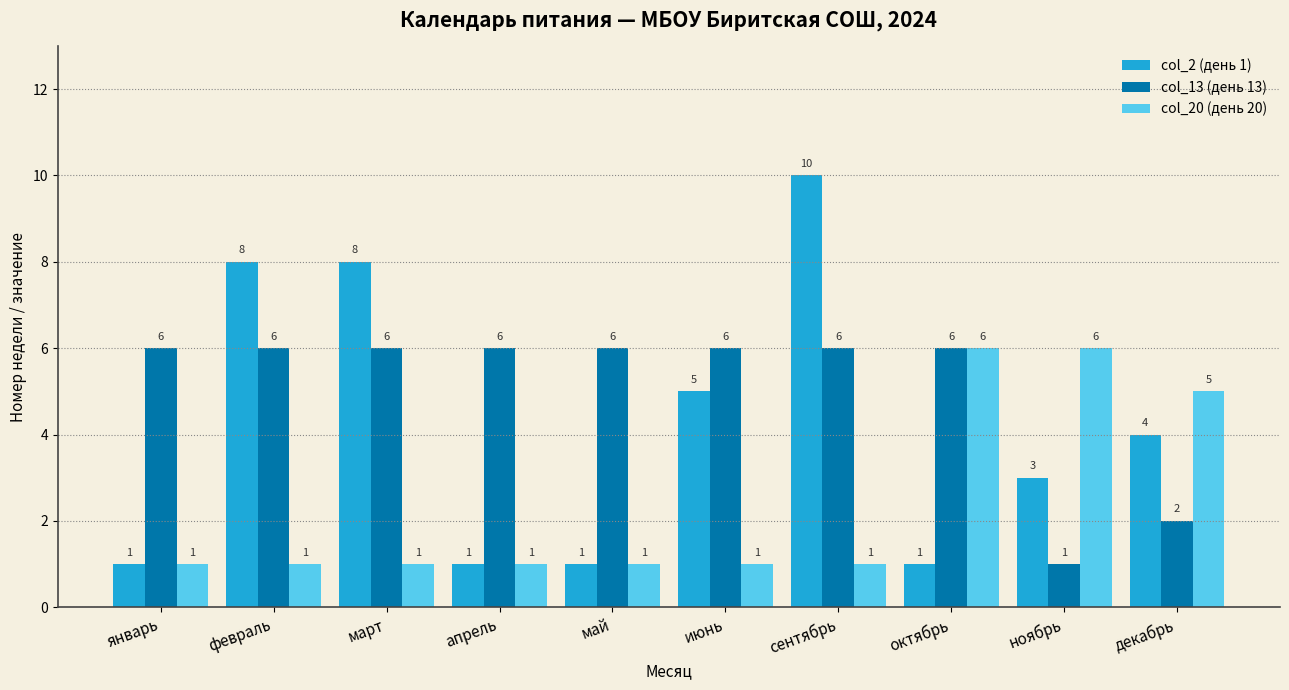

Which series changed the most between май and октябрь?

col_20 (день 20)